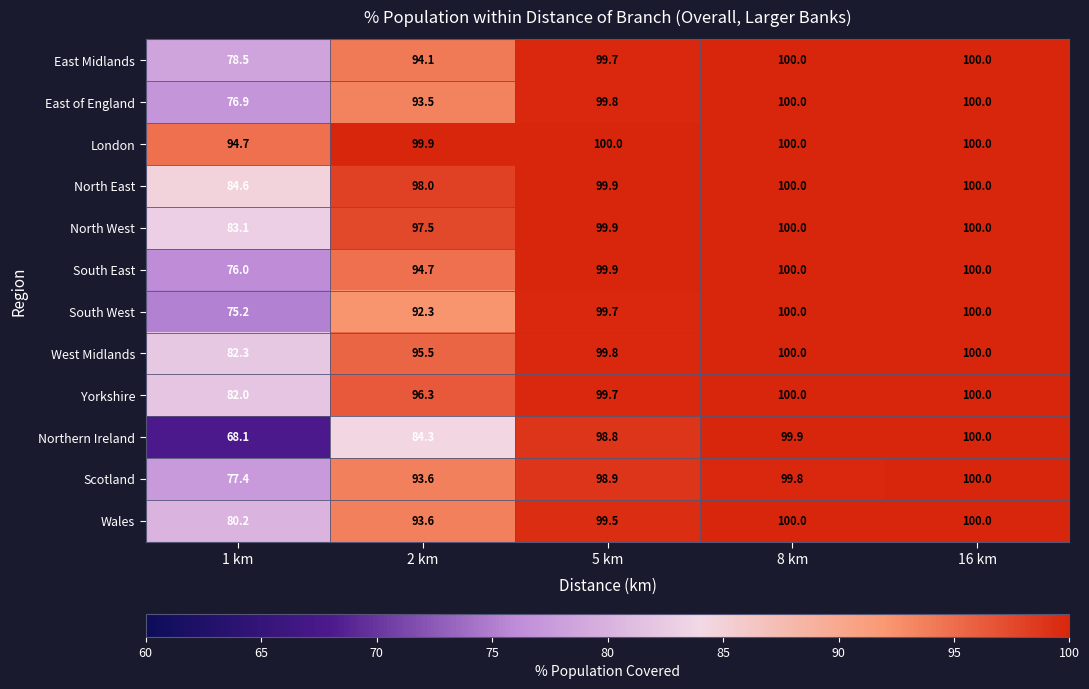

What is the smallest value displayed?

68.1